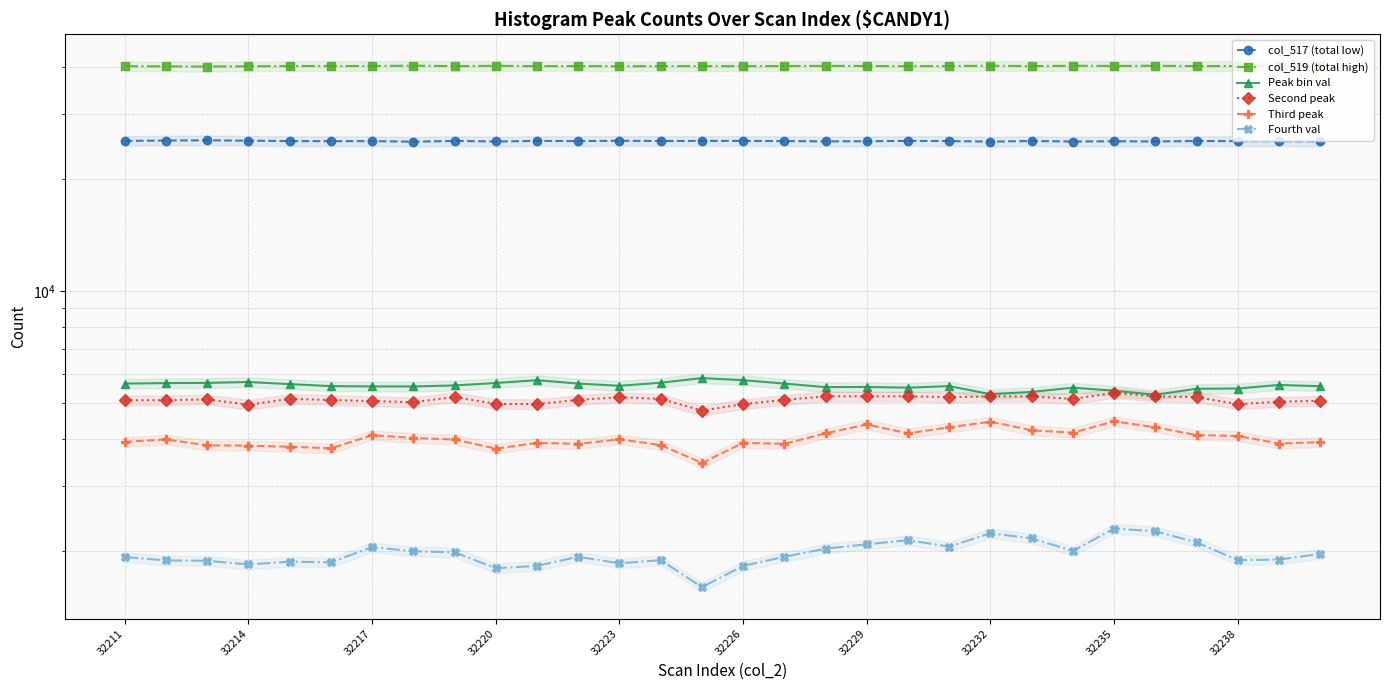

In Fourth val, how many points are lower than both neighbors (excluding endpoints)?

8